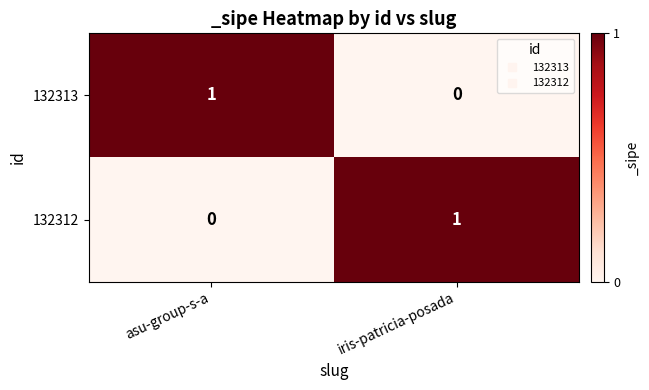

Where is 132313 nearest to the value 0?

iris-patricia-posada